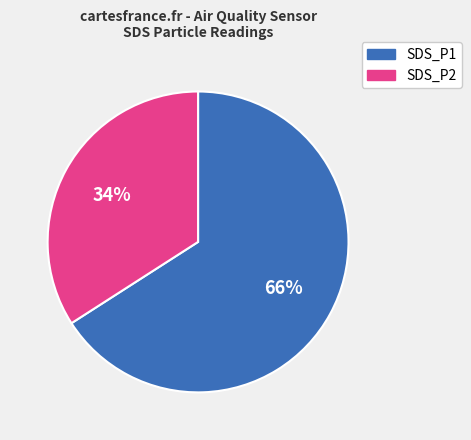

Which slice is the largest?

SDS_P1